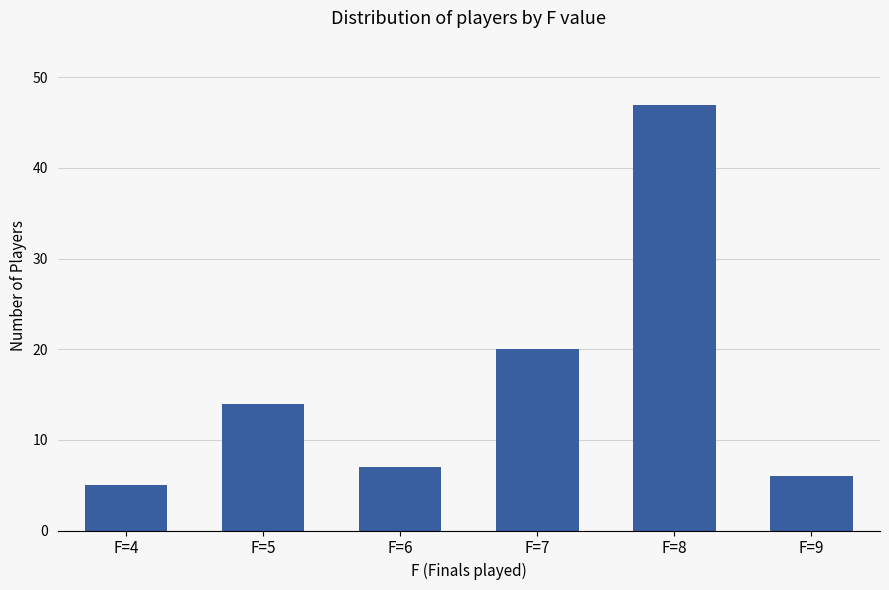

Is it true that the value at F=4 is 5?

True